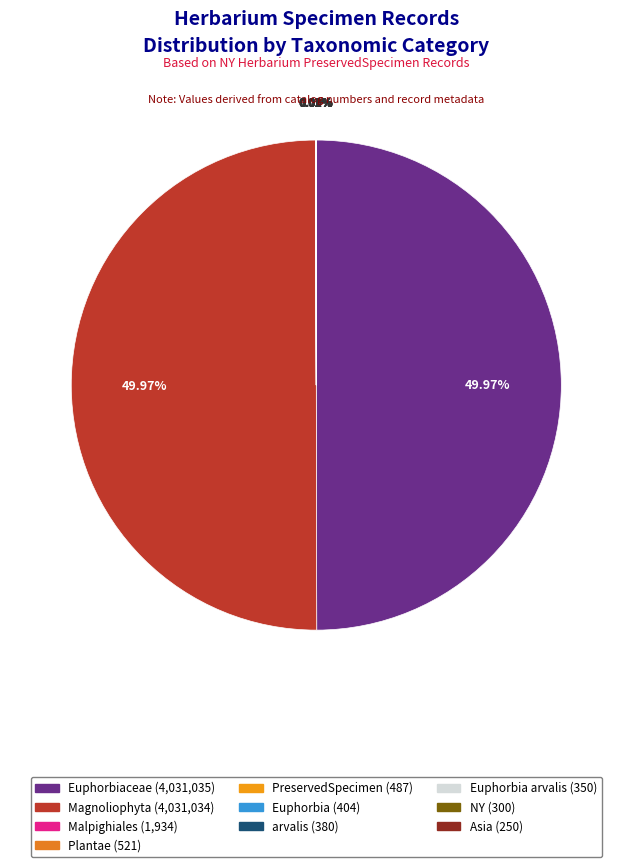

Is there any slice that represents more than half of the pie?

No